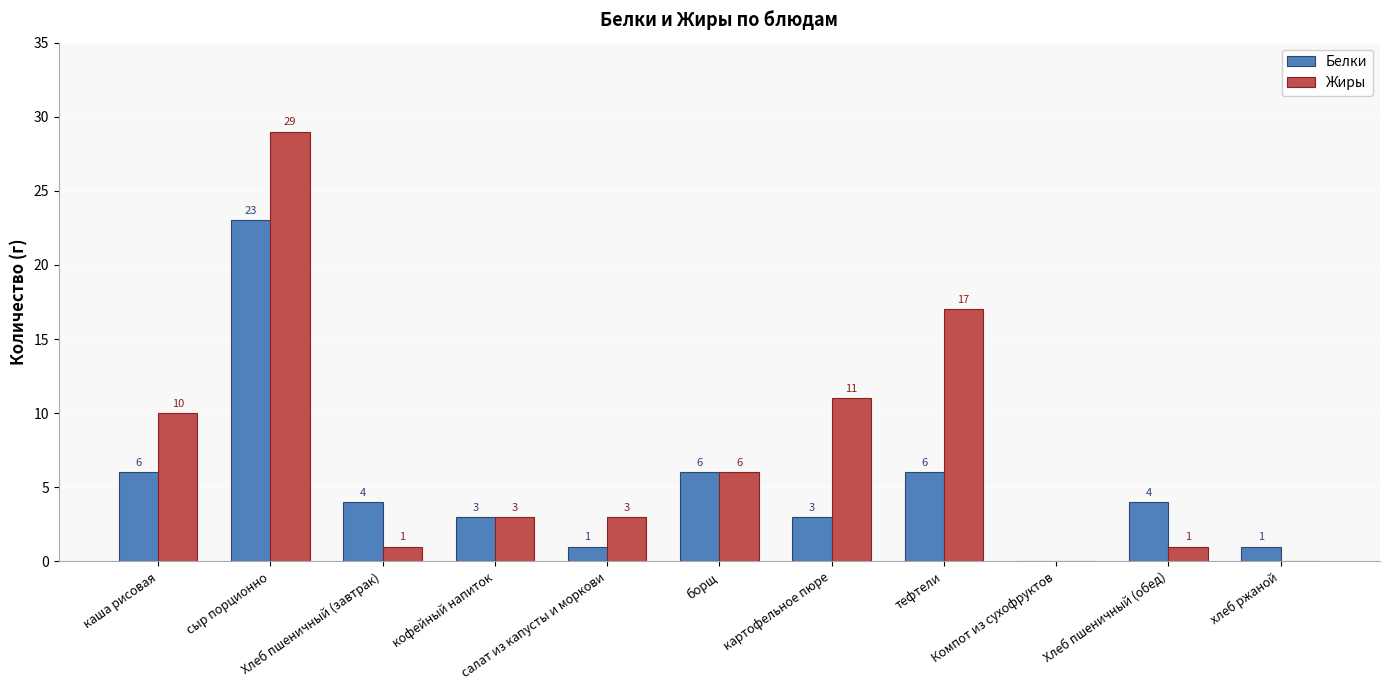

Is it true that Белки equals 6 at борщ?

True